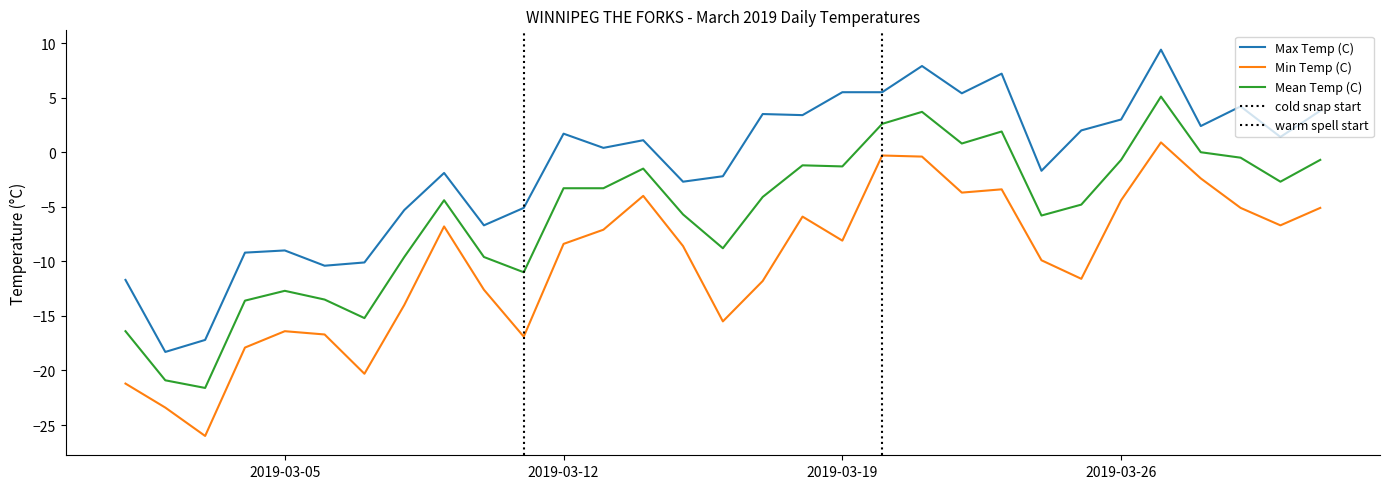

How many lines are shown in the chart?

3